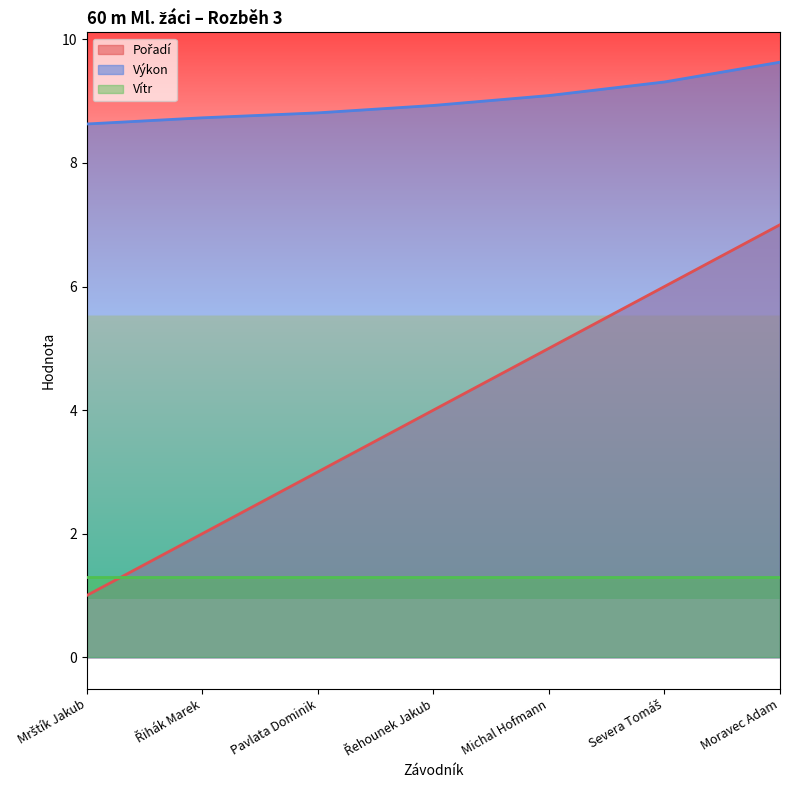

How many lines are shown in the chart?

3